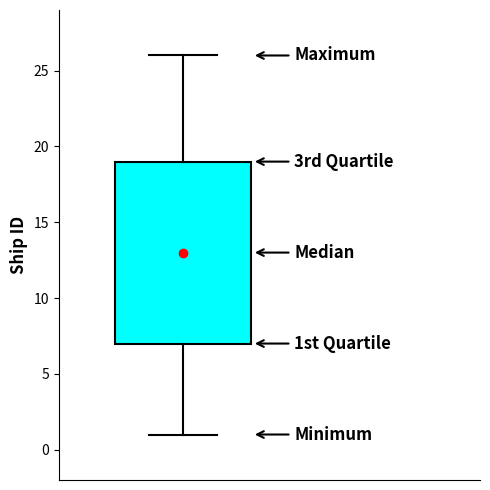

Read this box plot against the y-axis: the position of the median line, the range covered by the box, and the ends of both whiskers. The values are not printed on the chart, so give them approximately, as read against the axis.

median 13, box 7 to 19, whiskers 1 to 26